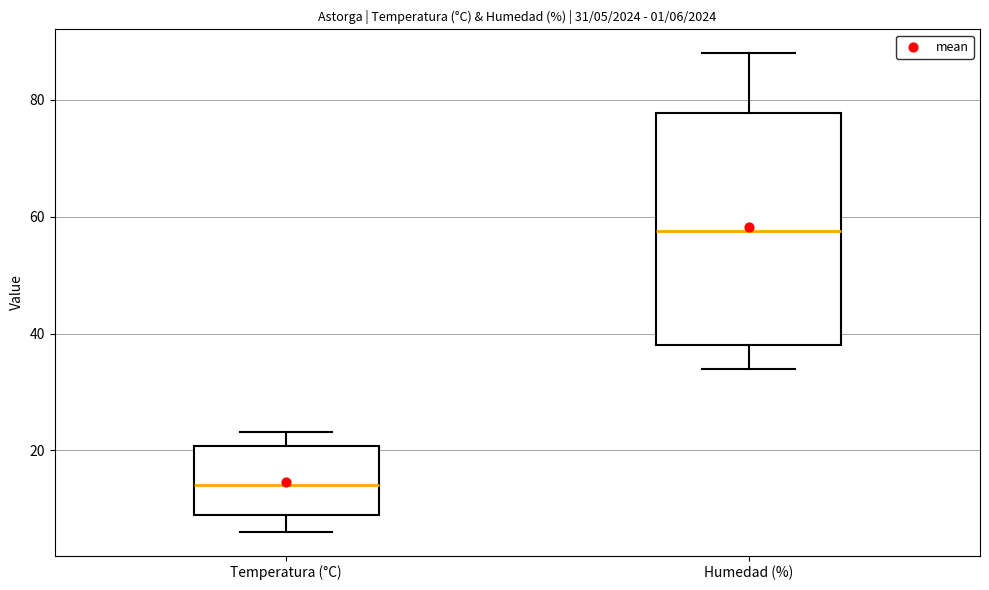

Which box's median line is the highest?

Humedad (%)